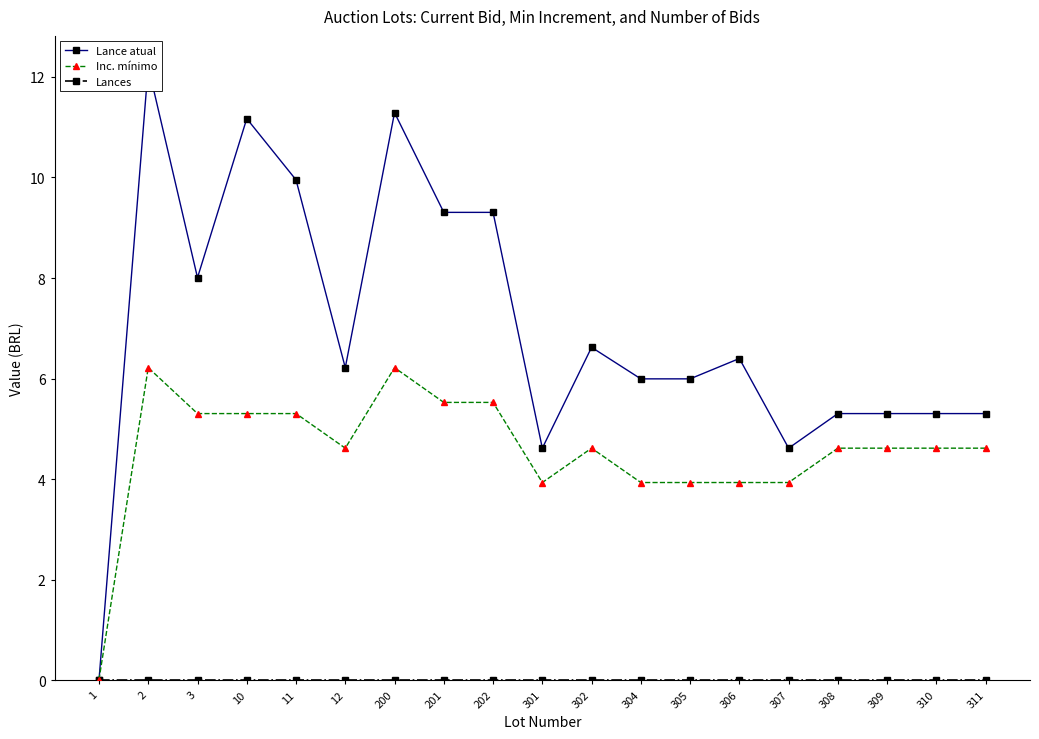

Is it true that Inc. mínimo equals 8.4 at 202?

False